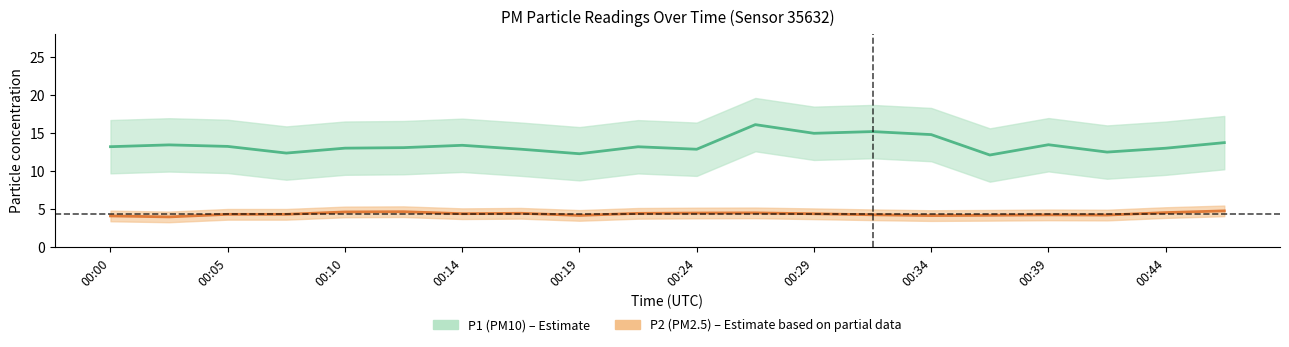

What is the average value of the P1 center series?

13.4